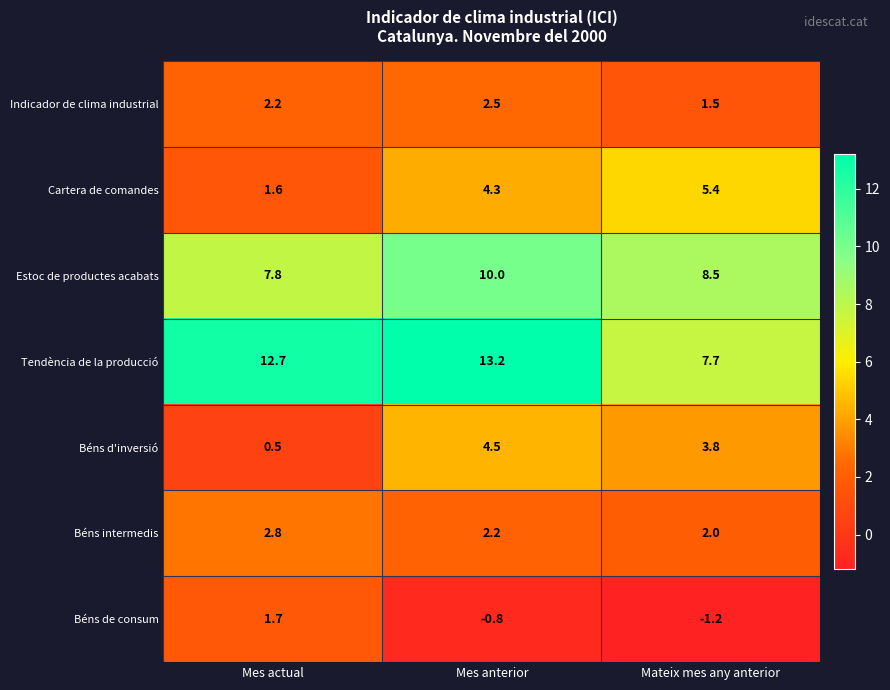

What is the difference between the highest and lowest values at Mateix mes any anterior?

9.7